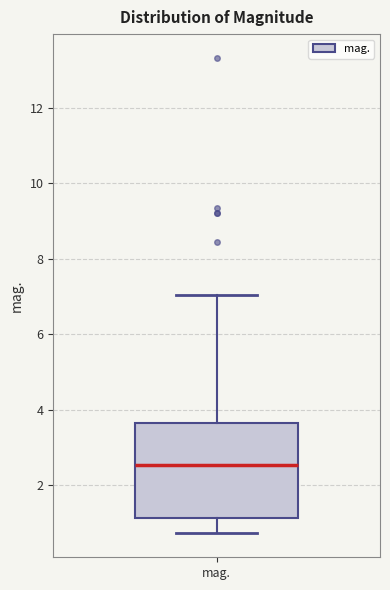

Read this box plot against the y-axis: the position of the median line, the range covered by the box, and the ends of both whiskers. The values are not printed on the chart, so give them approximately, as read against the axis.

median 2.6, box 1.2 to 3.6, whiskers 0.8 to 7.0